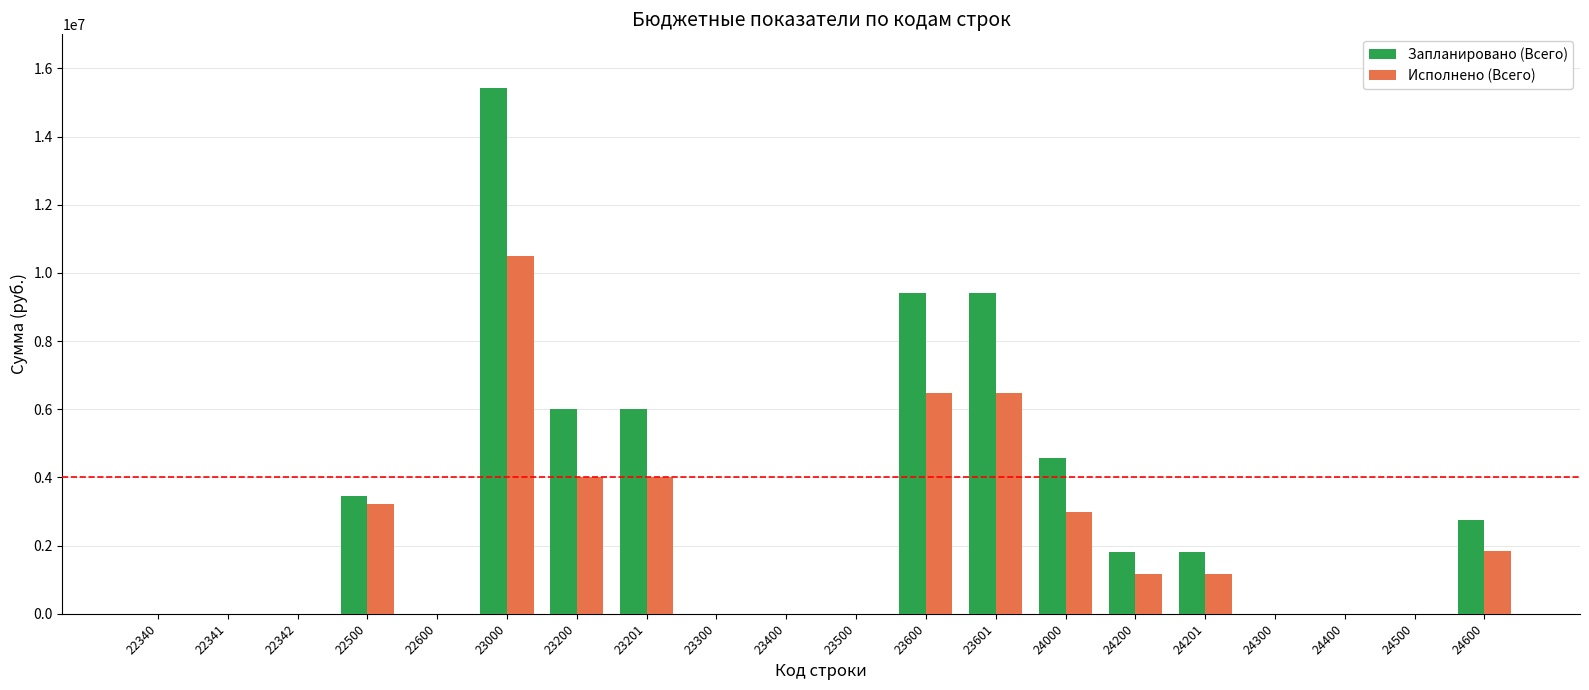

What is the maximum value for Исполнено (Всего)?

10500518.0